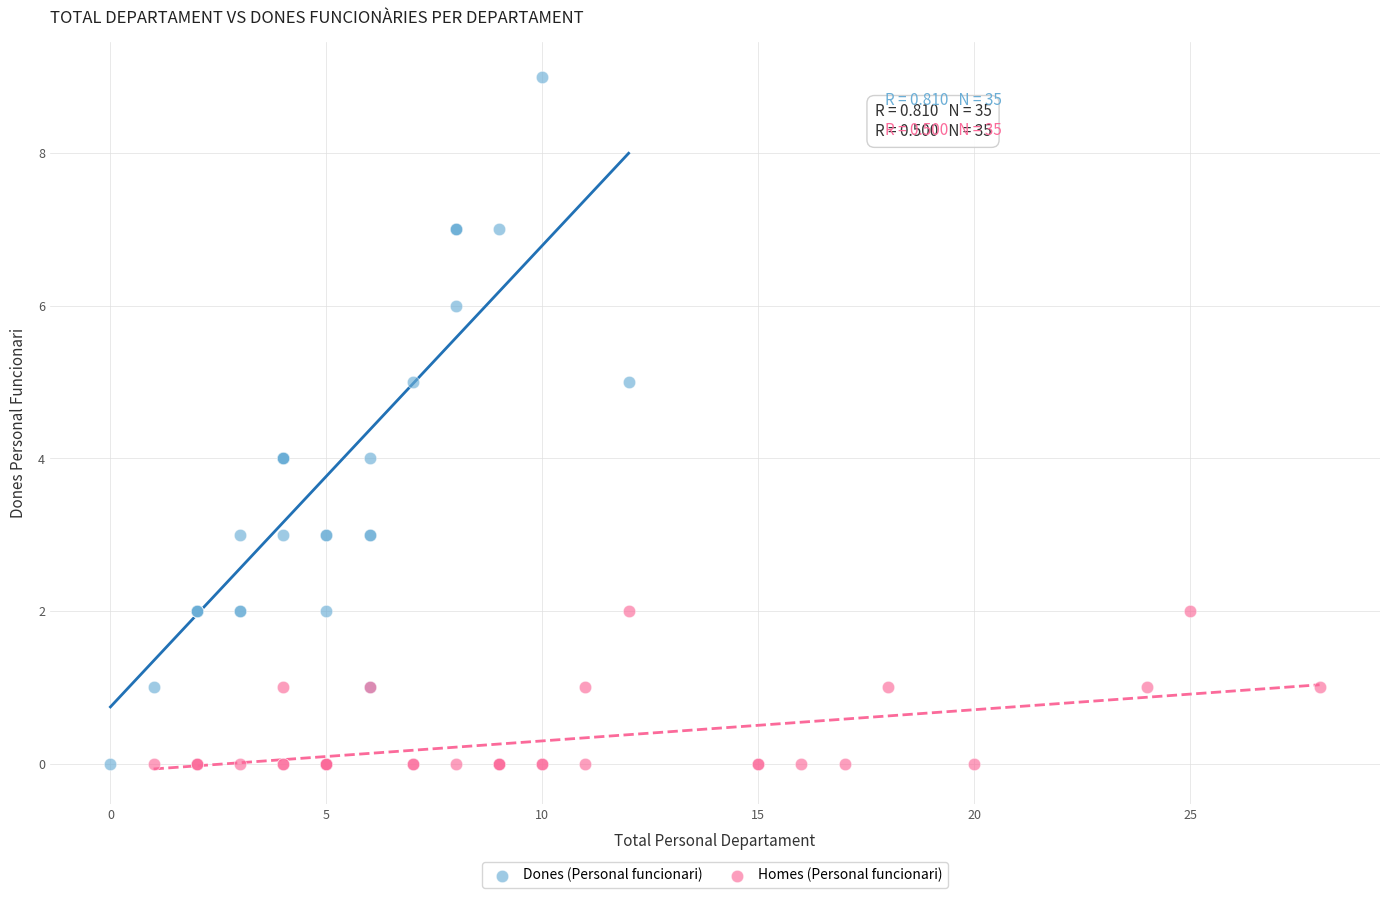

Which series contains the highest Y value?

Dones (Personal funcionari)